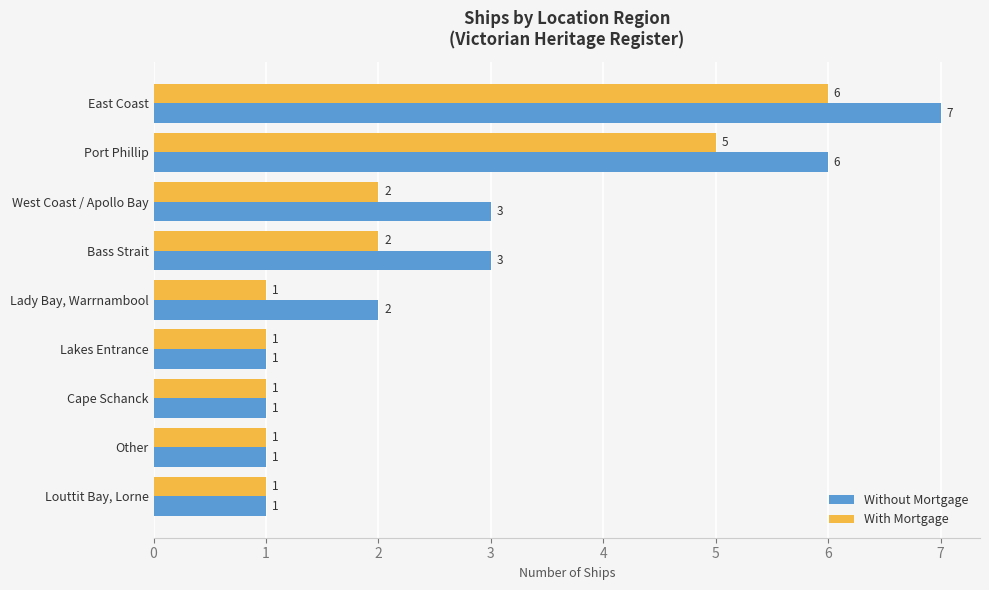

List the series in order of their overall mean, lowest first.

With Mortgage, Without Mortgage